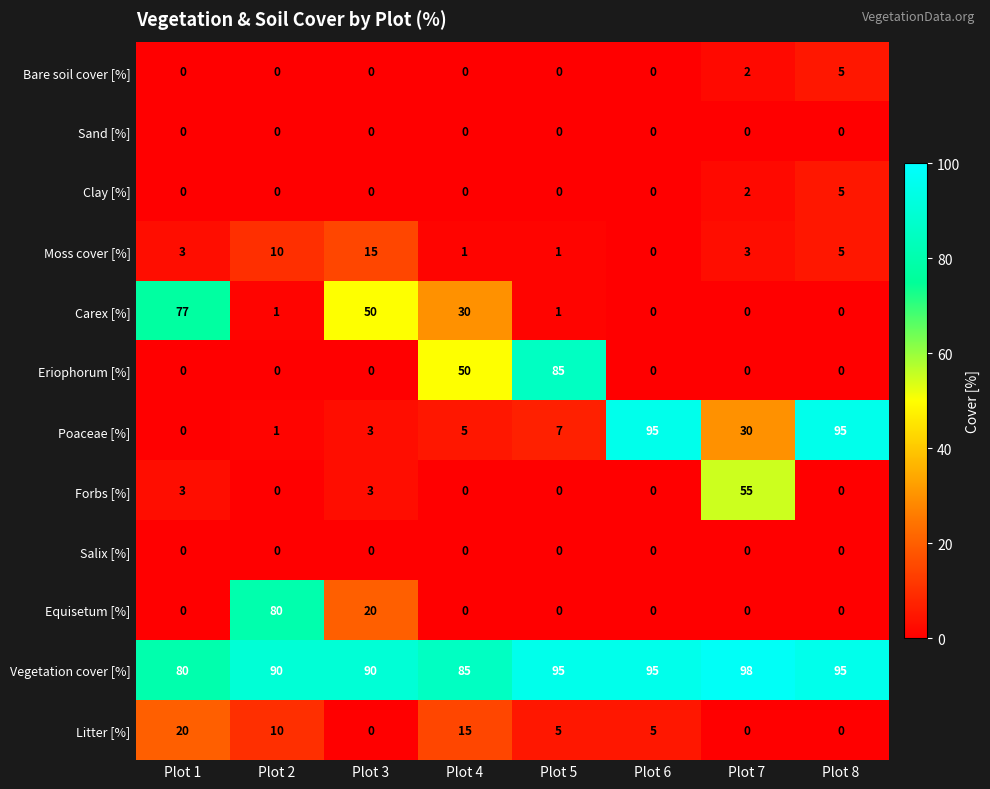

What is the difference between the maximum and minimum values in the Eriophorum [%] series?

85